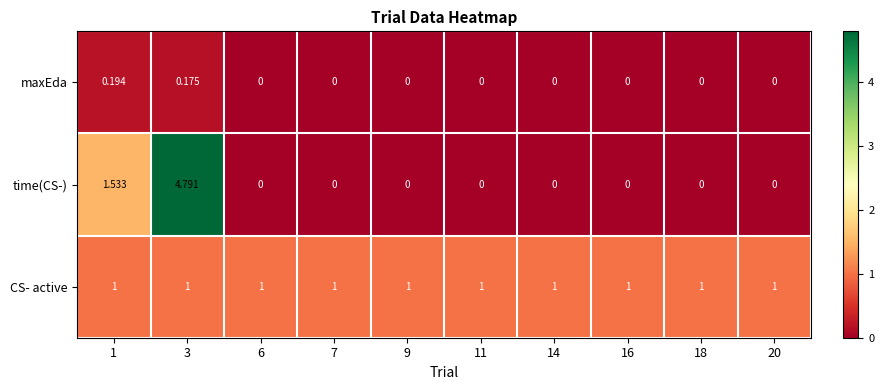

Which series has the largest range (max minus min)?

time(CS-)